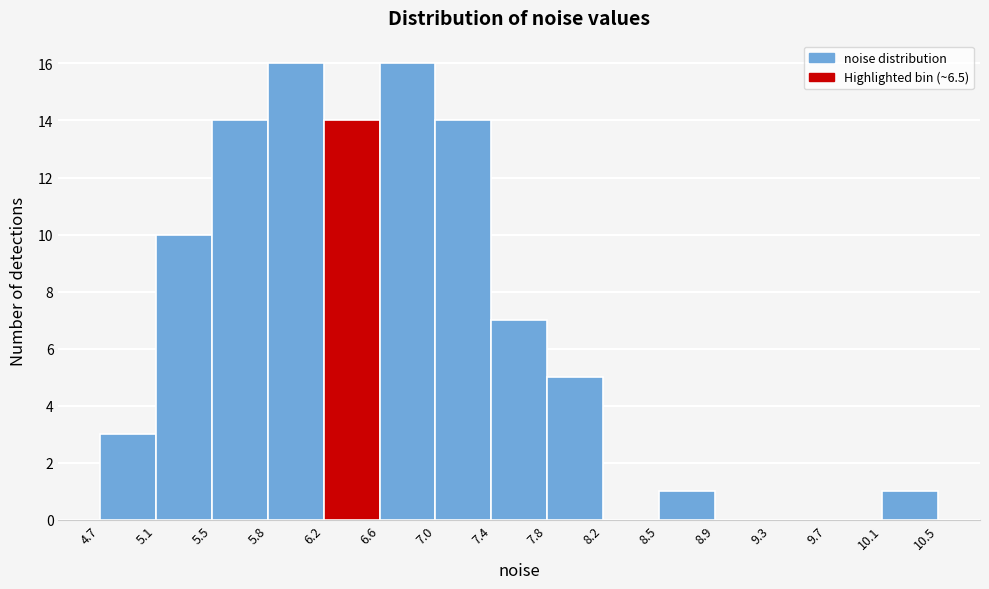

Reading left to right, transcribe this chart: for each bar, give the range it covers on the x-axis and its height. The values are not printed on the chart, so give them approximately, as read against the axis.

4.7 to 5.1: 3
5.1 to 5.5: 10
5.5 to 5.8: 14
5.8 to 6.2: 16
6.2 to 6.6: 14
6.6 to 7.0: 16
7.0 to 7.4: 14
7.4 to 7.8: 7
7.8 to 8.2: 5
8.2 to 8.5: 0
8.5 to 8.9: 1
8.9 to 9.3: 0
9.3 to 9.7: 0
9.7 to 10.1: 0
10.1 to 10.5: 1